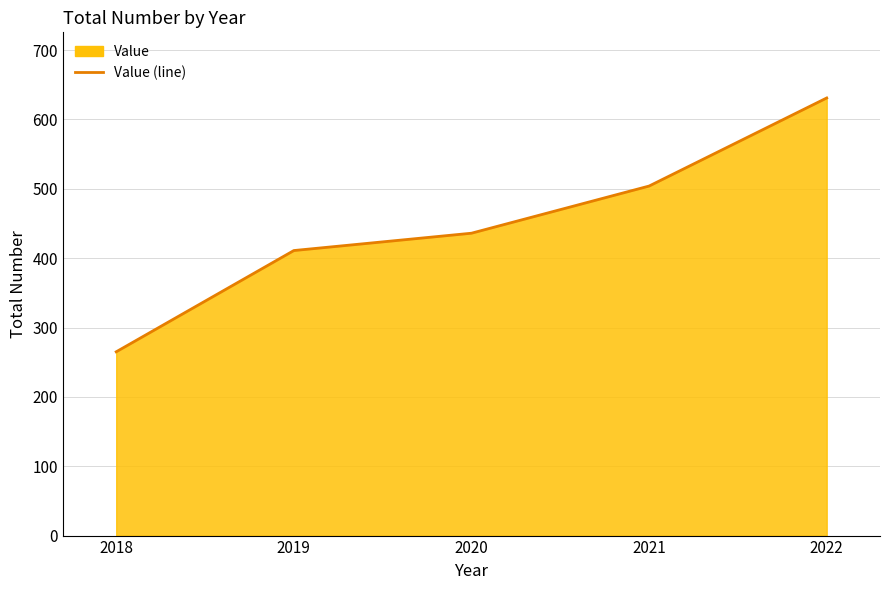

What is the sum of all values?

2247